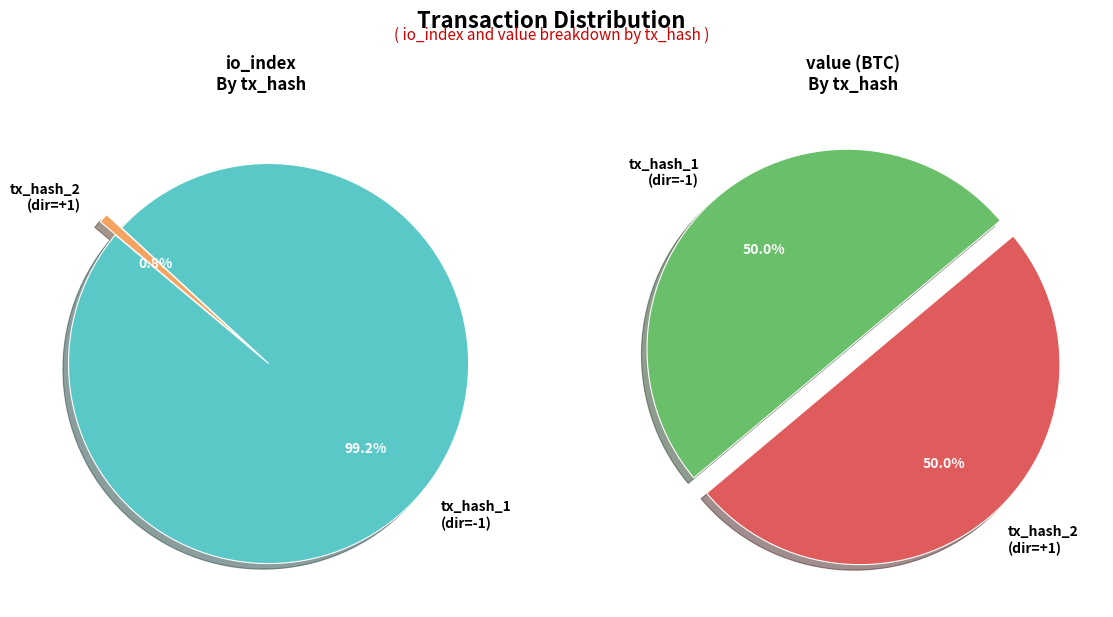

What percentage do values_value and values_index together represent?

100.0%